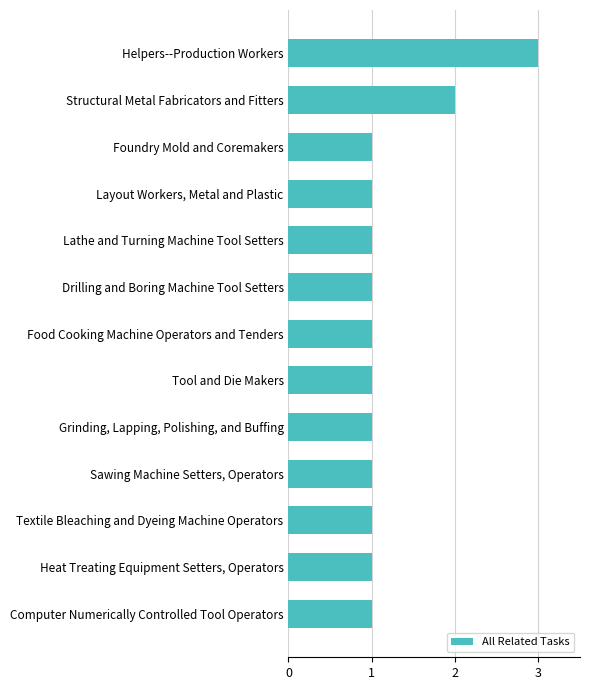

Reading bottom to top, transcribe all the data shown in this chart.

Computer Numerically Controlled Tool Operators=1	Heat Treating Equipment Setters, Operators=1	Textile Bleaching and Dyeing Machine Operators=1	Sawing Machine Setters, Operators=1	Grinding, Lapping, Polishing, and Buffing=1	Tool and Die Makers=1	Food Cooking Machine Operators and Tenders=1	Drilling and Boring Machine Tool Setters=1	Lathe and Turning Machine Tool Setters=1	Layout Workers, Metal and Plastic=1	Foundry Mold and Coremakers=1	Structural Metal Fabricators and Fitters=2	Helpers--Production Workers=3